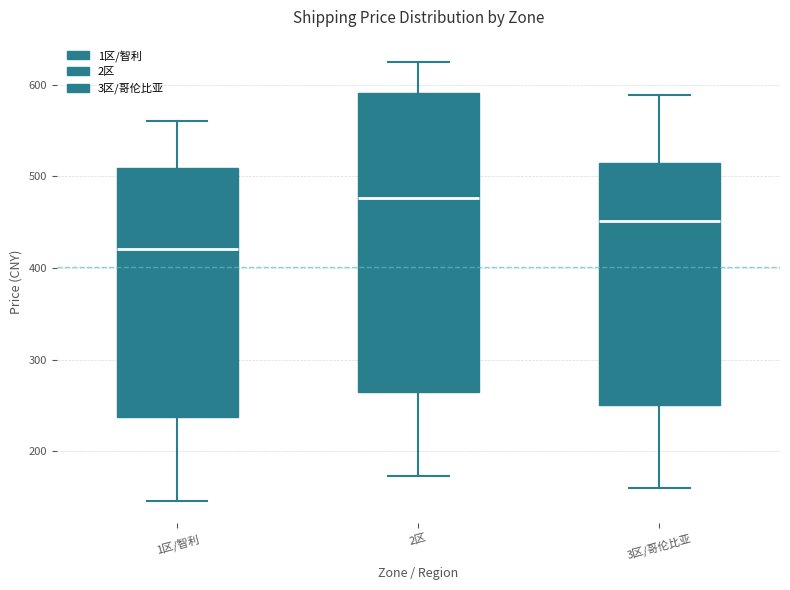

Reading left to right, transcribe this box plot: for each box, give where its median line is, the range the box spans, and where its two whiskers end, as read against the y-axis. The values are not printed on the chart, so give them approximately, as read against the axis.

1区/智利: median 420, box 240 to 510, whiskers 150 to 560
2区: median 480, box 260 to 590, whiskers 170 to 630
3区/哥伦比亚: median 450, box 250 to 510, whiskers 160 to 590